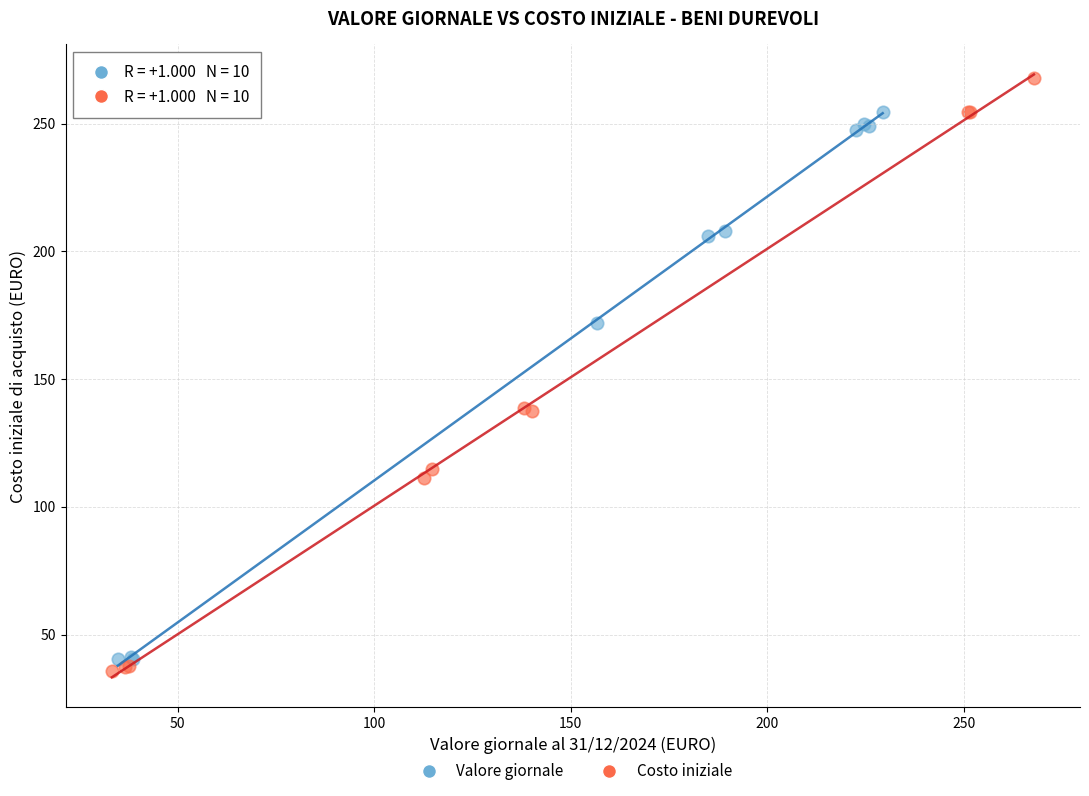

Which series contains the highest Y value?

Costo iniziale